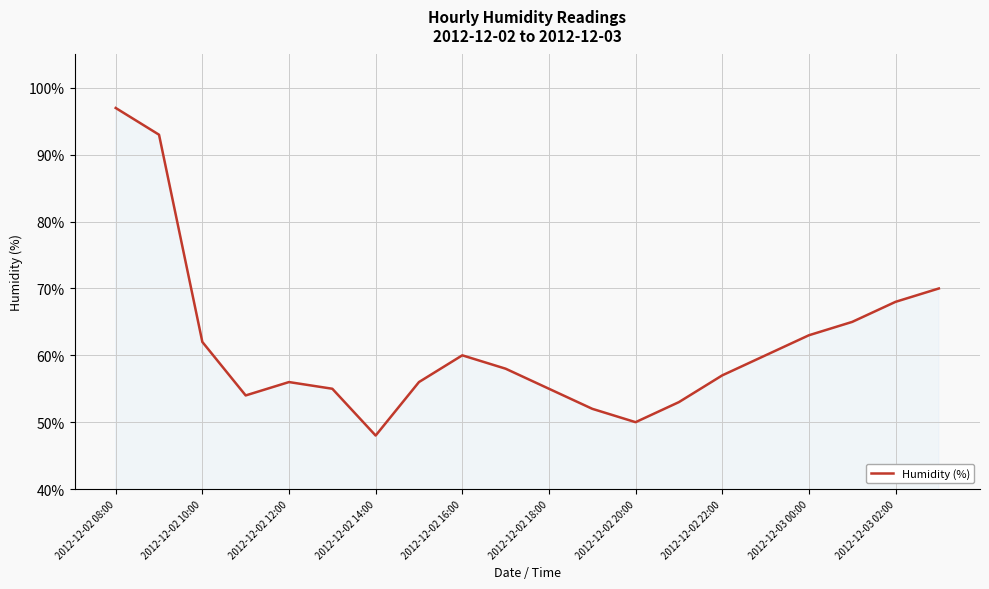

What is the difference between the maximum and minimum values?

49